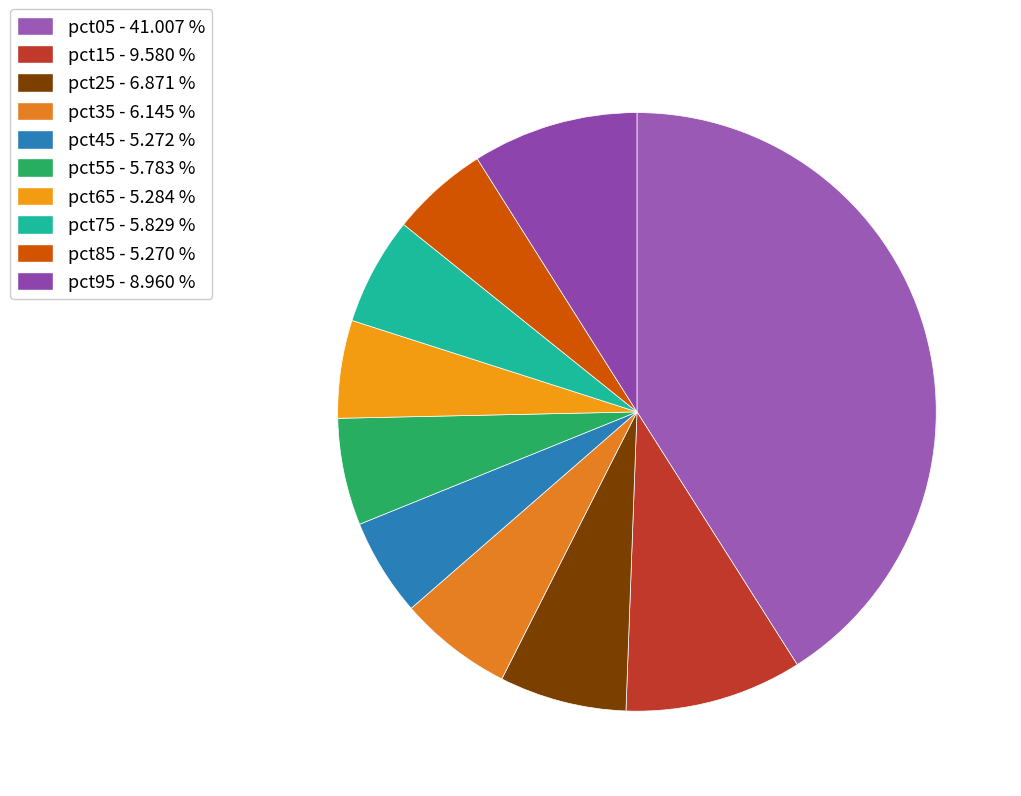

Does pct25 account for over 50% of the chart?

No